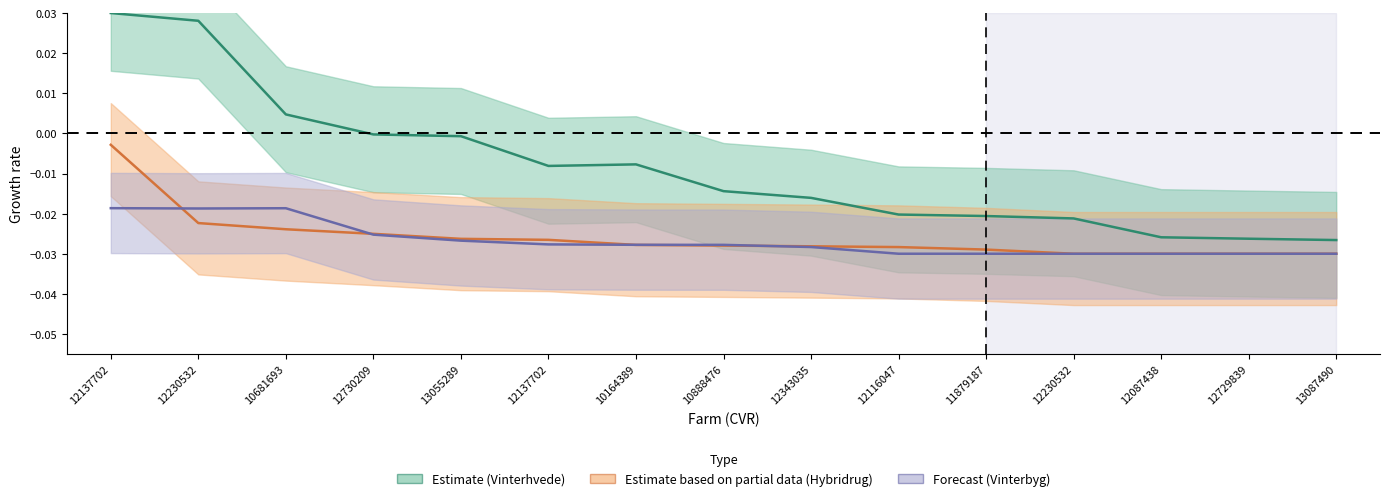

At how many categories does at least one series exceed 0?

3